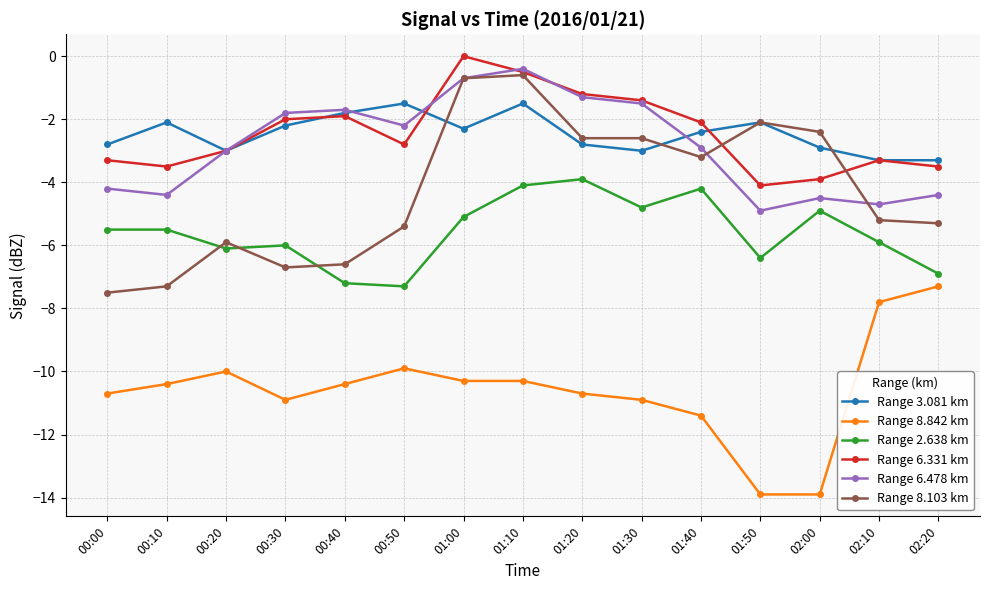

True or false: Range 2.638 km has a value of -4.8 at 01:30.

True